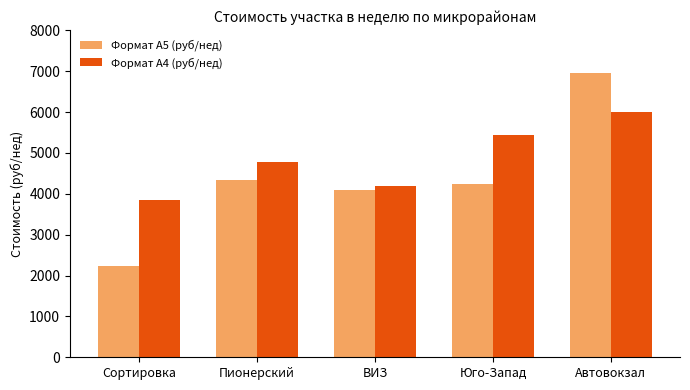

Which series has the largest range (max minus min)?

Формат А5 (руб/нед)